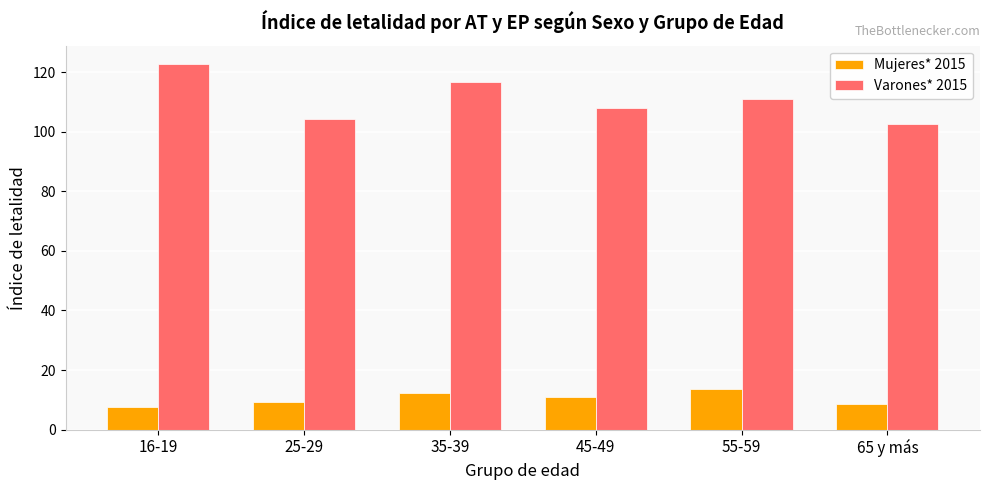

Is the value of Varones* 2015 at 55-59 greater than the value of Mujeres* 2015 at 25-29?

Yes